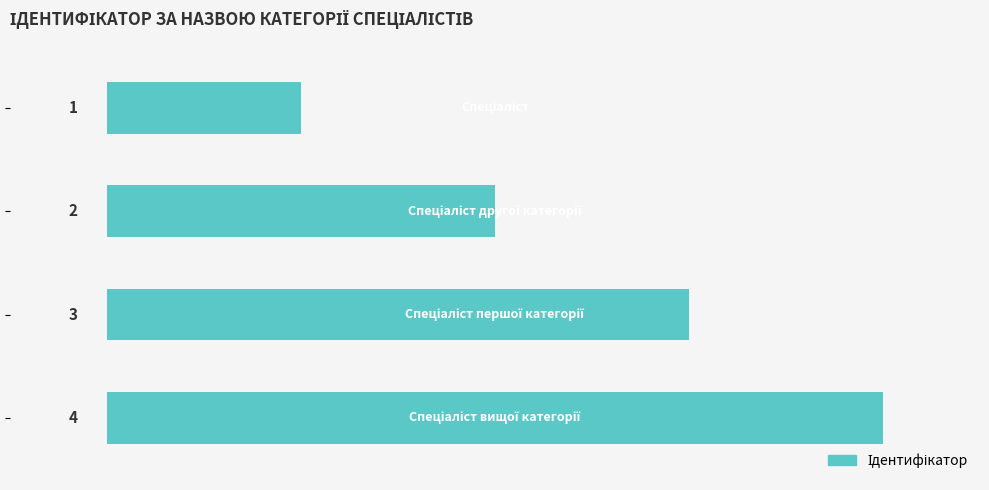

What is the difference between the maximum and minimum values?

3